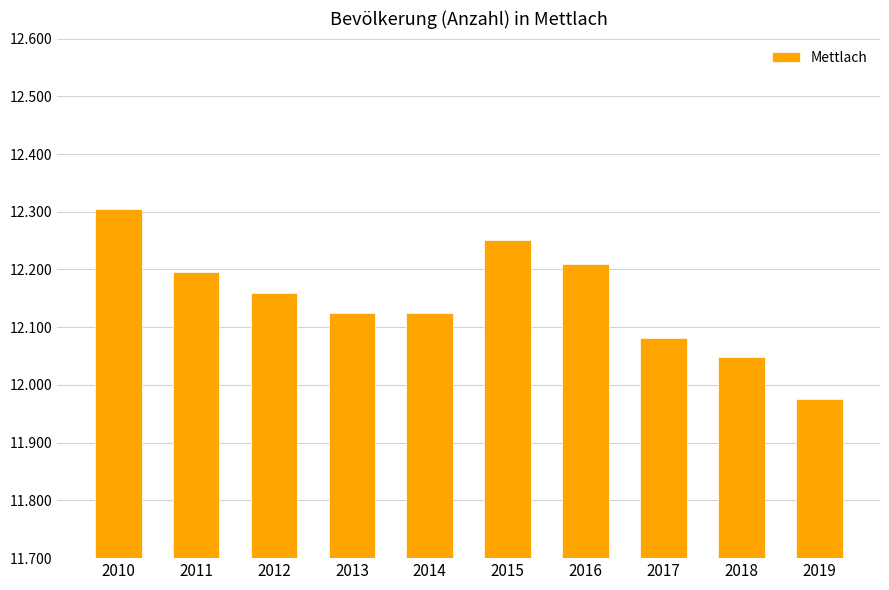

Are the bars horizontal?

No